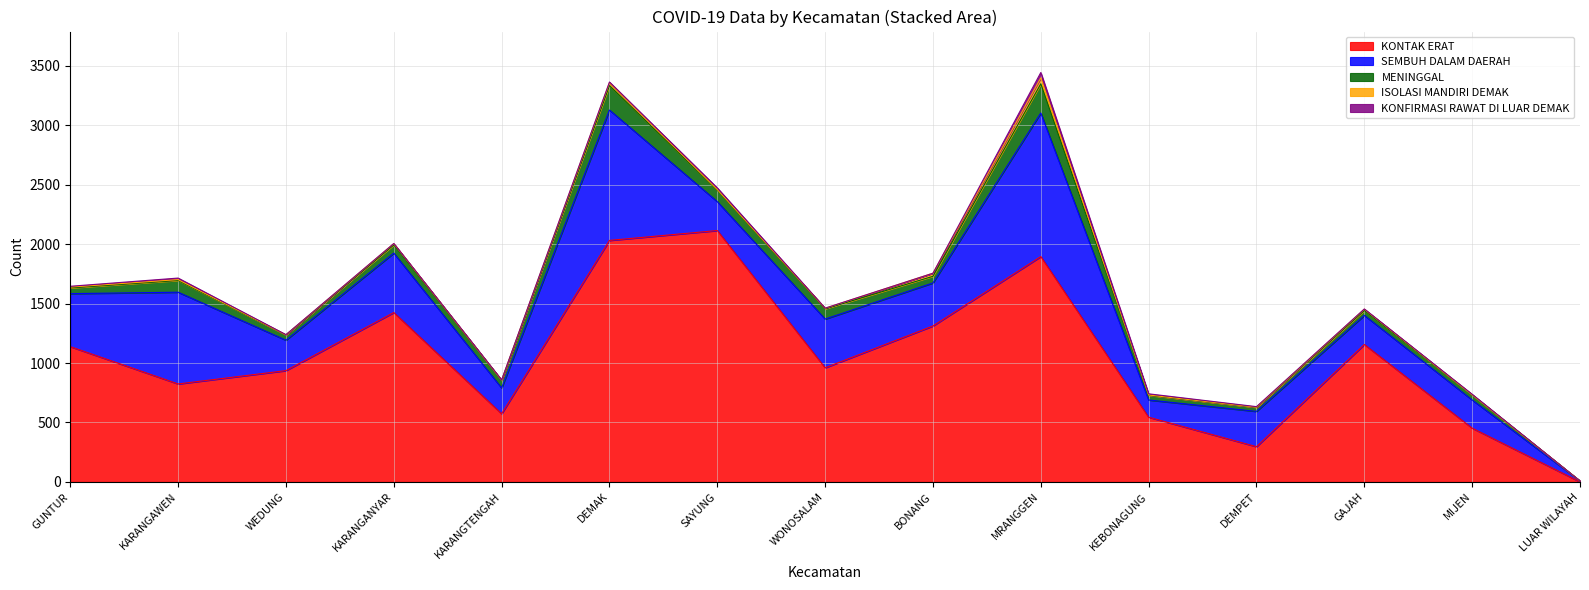

How many series are shown in this chart?

5